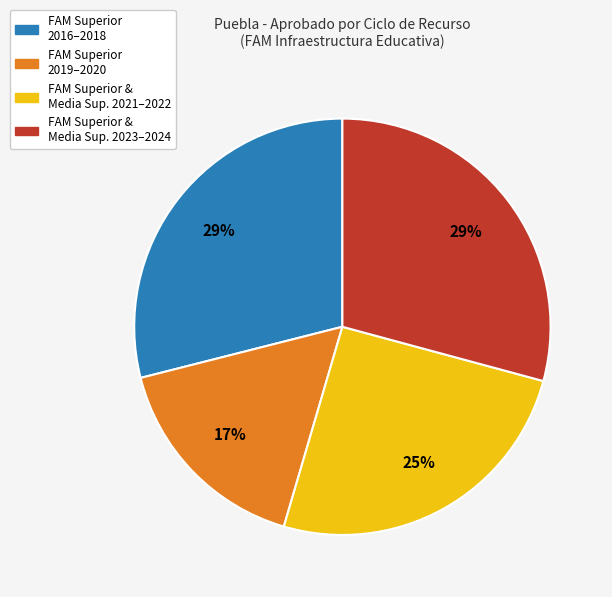

Is there a majority slice in this chart?

No